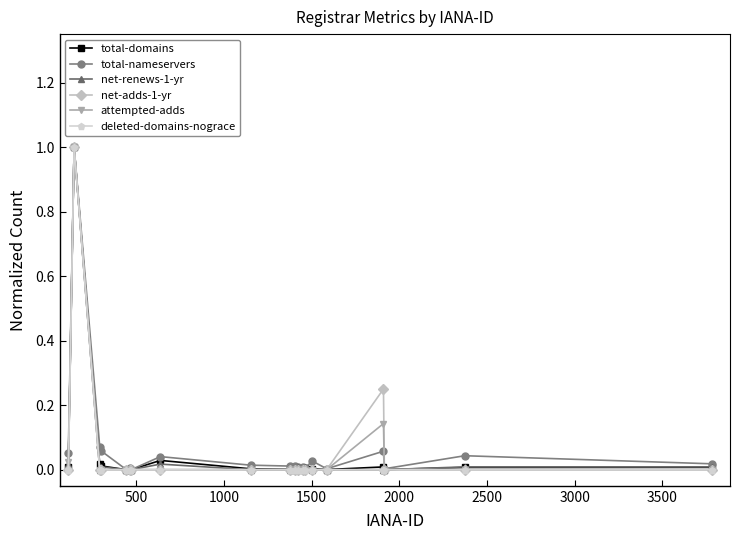

How many lines are shown in the chart?

6